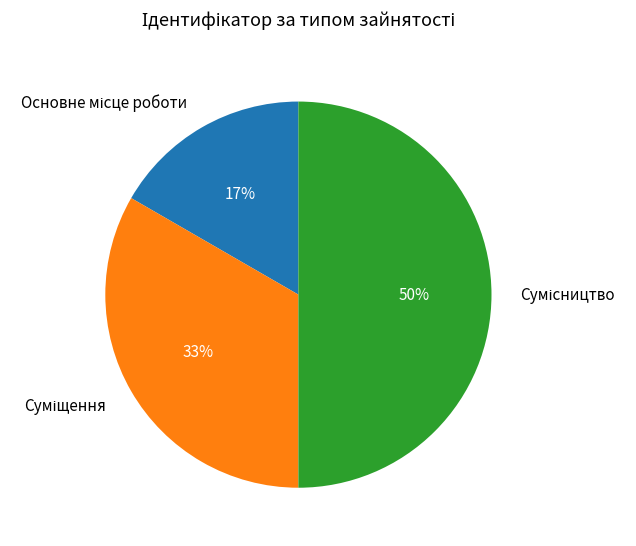

To the nearest percent, what is the average slice percentage?

33%